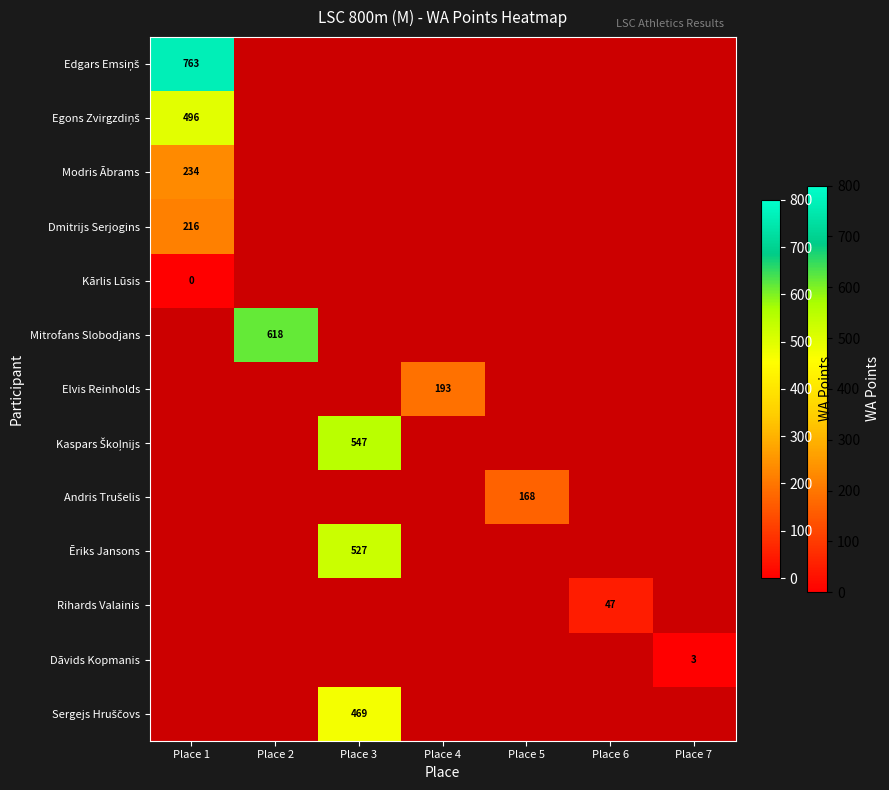

Is it true that Rihards Valainis equals 66 at Place 6?

False